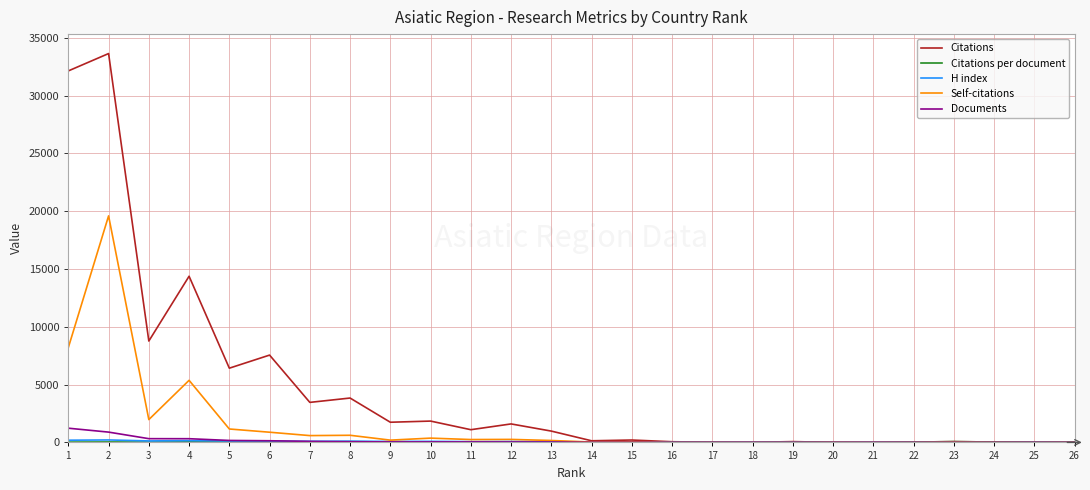

At which category does Citations reach its first local valley?

3